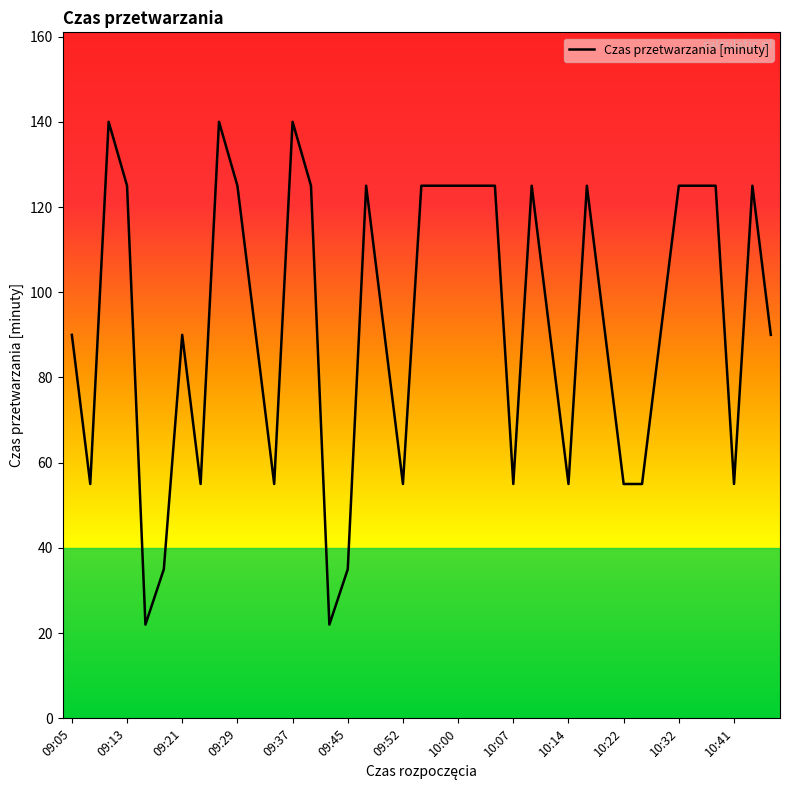

What is the smallest value displayed?

22